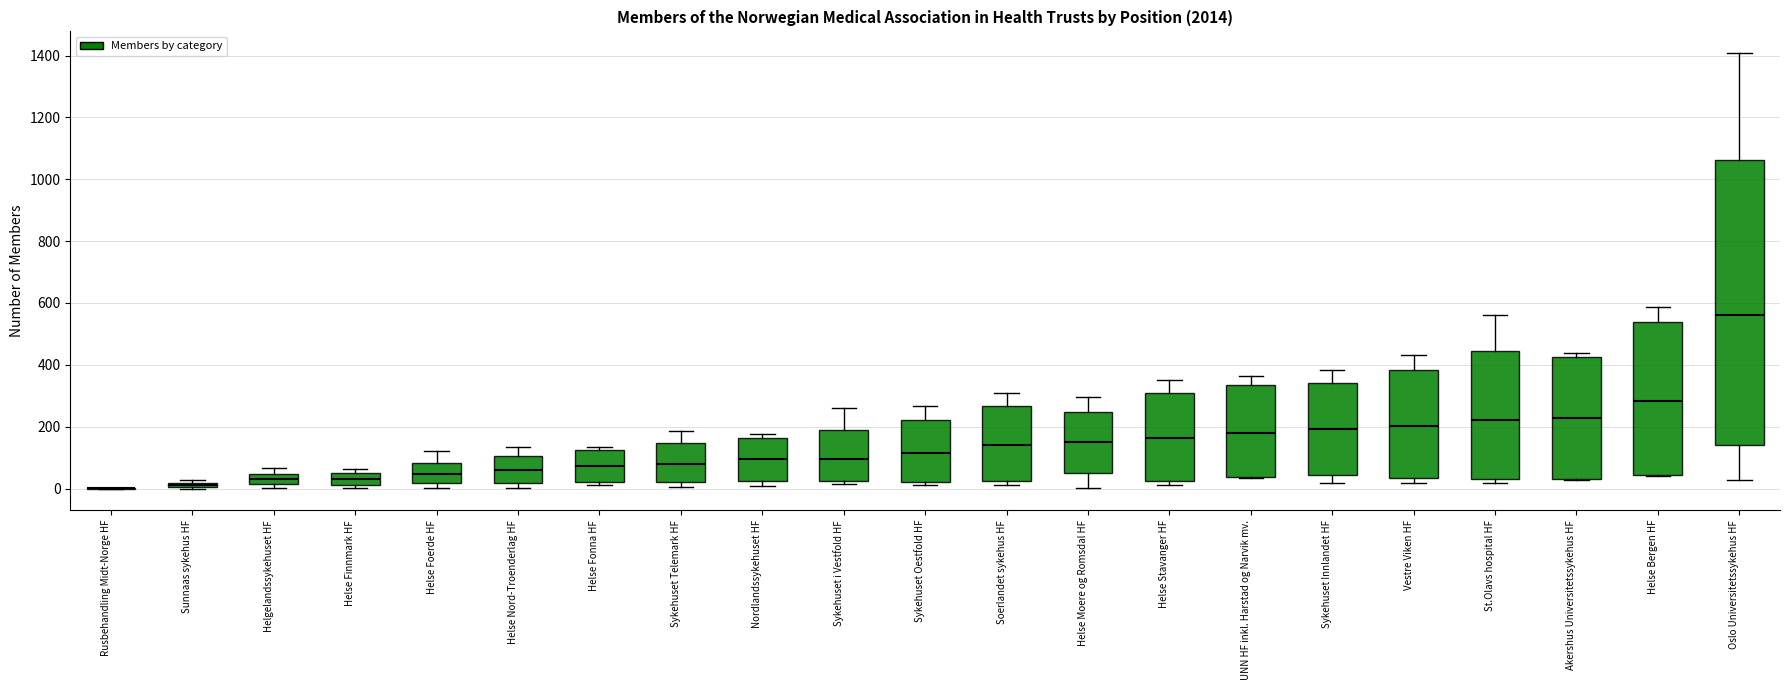

Comparing the boxes themselves (not the whiskers), which one is the tallest?

Oslo Universitetssykehus HF